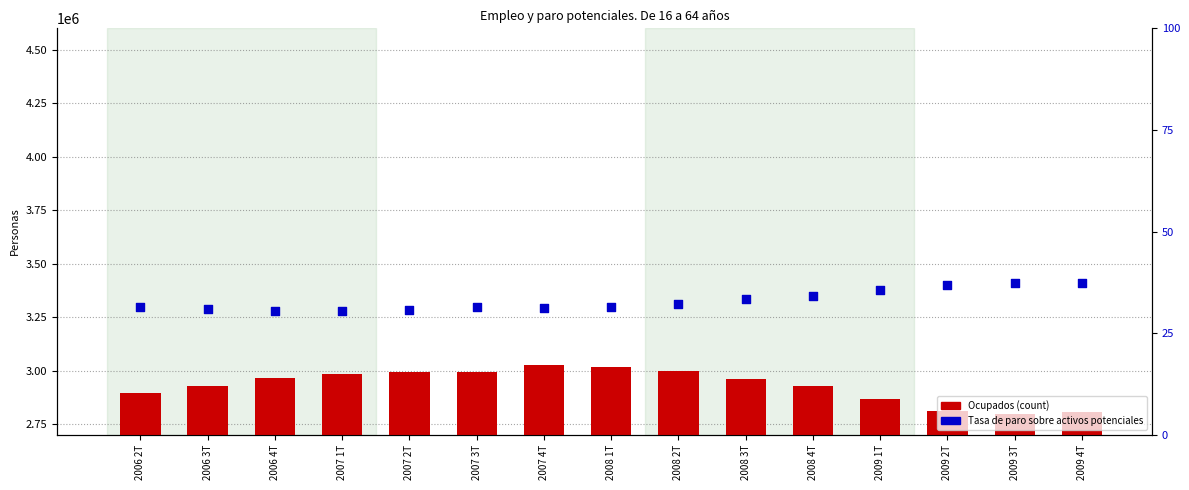

At which category is the sum across all series the highest?

2007 4T